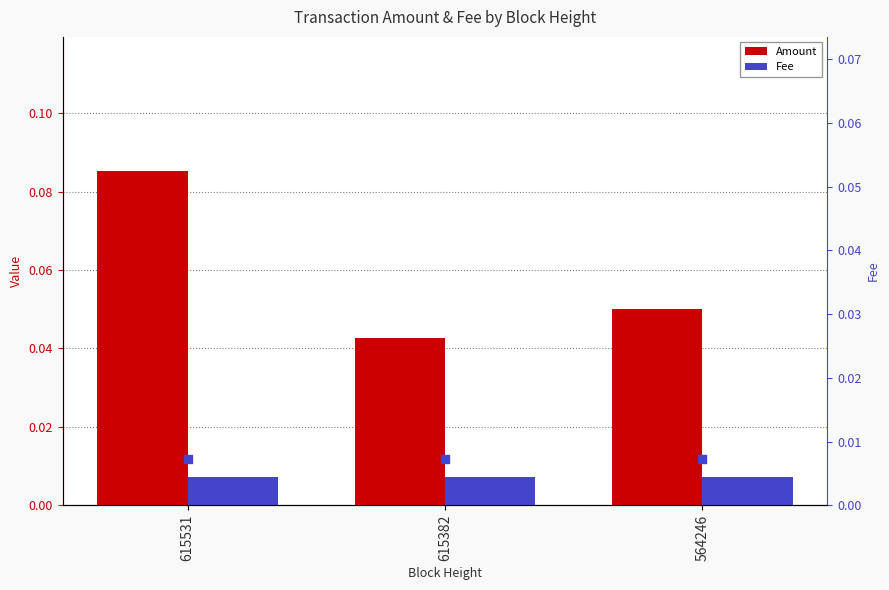

Which series has the largest Y range (max minus min)?

Amount